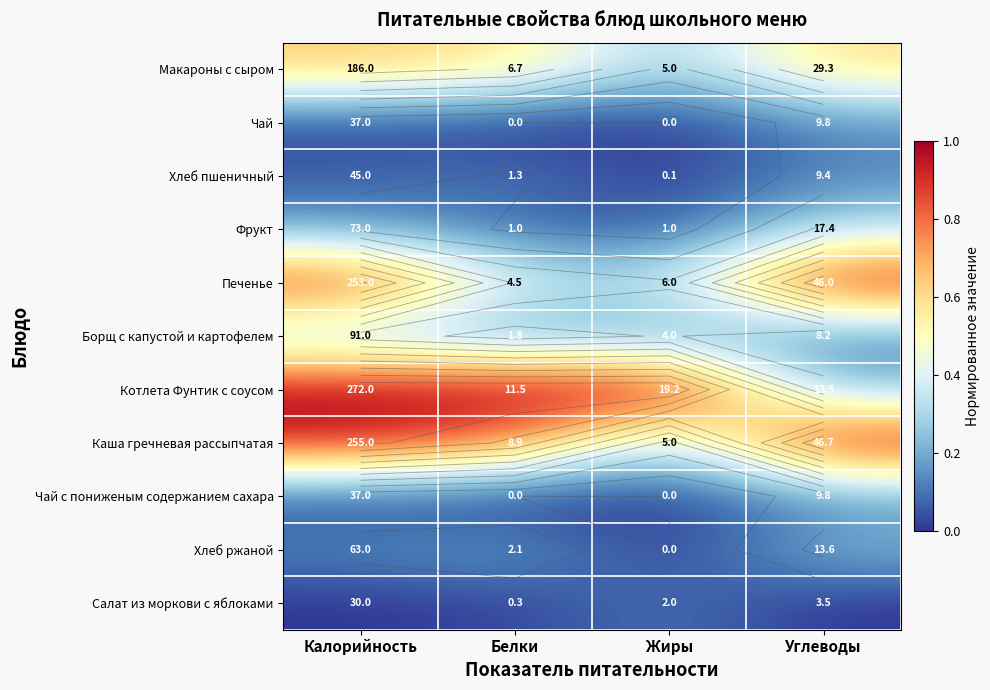

Which series has the largest total across all categories?

Котлета Фунтик с соусом